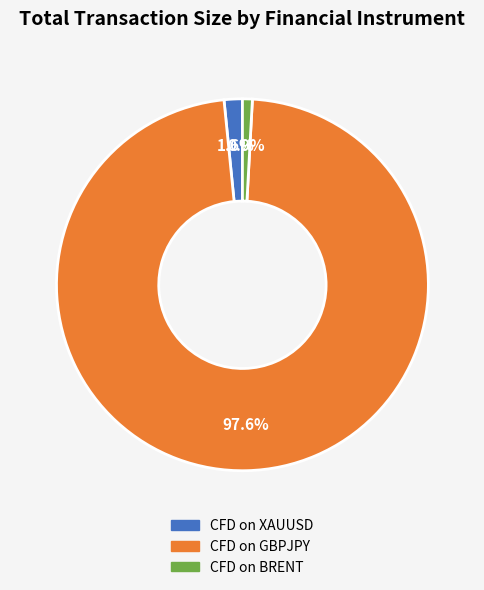

What portion of the pie excludes CFD on XAUUSD?

98.4%